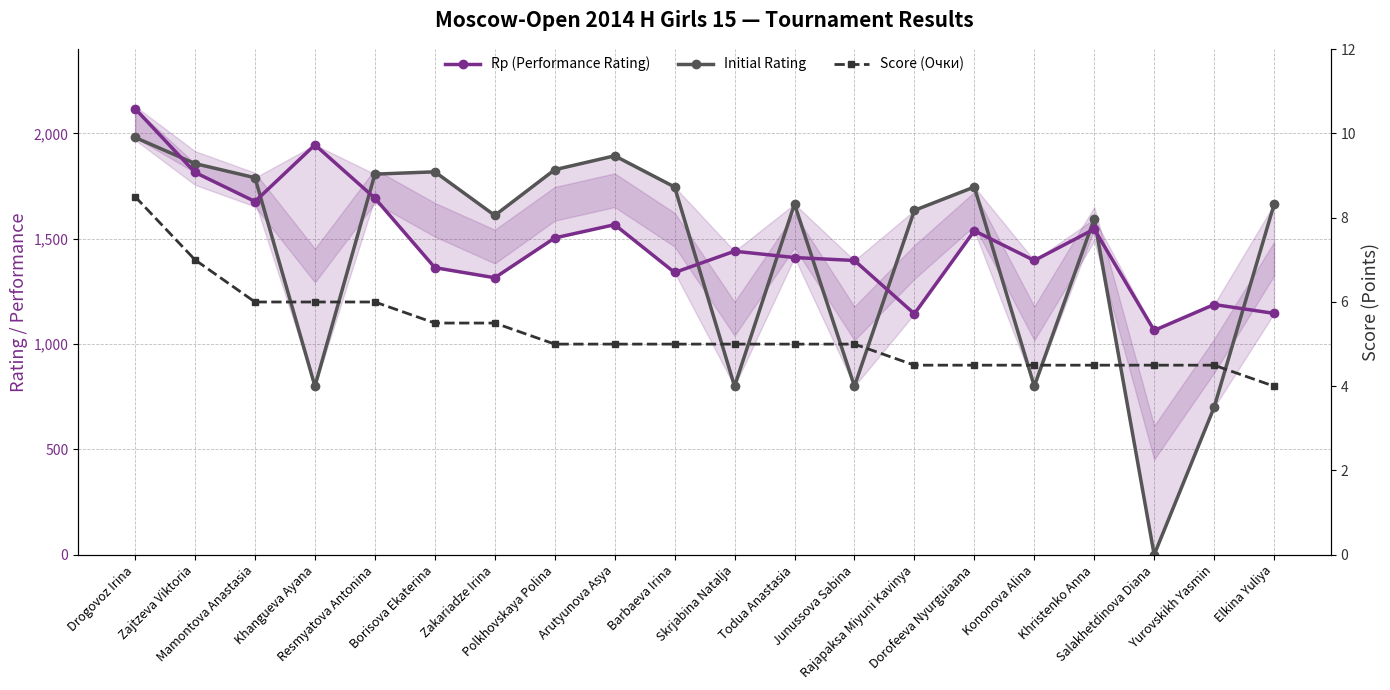

What value does the Initial Rating series have at Rajapaksa Miyuni Kavinya?

1635.0